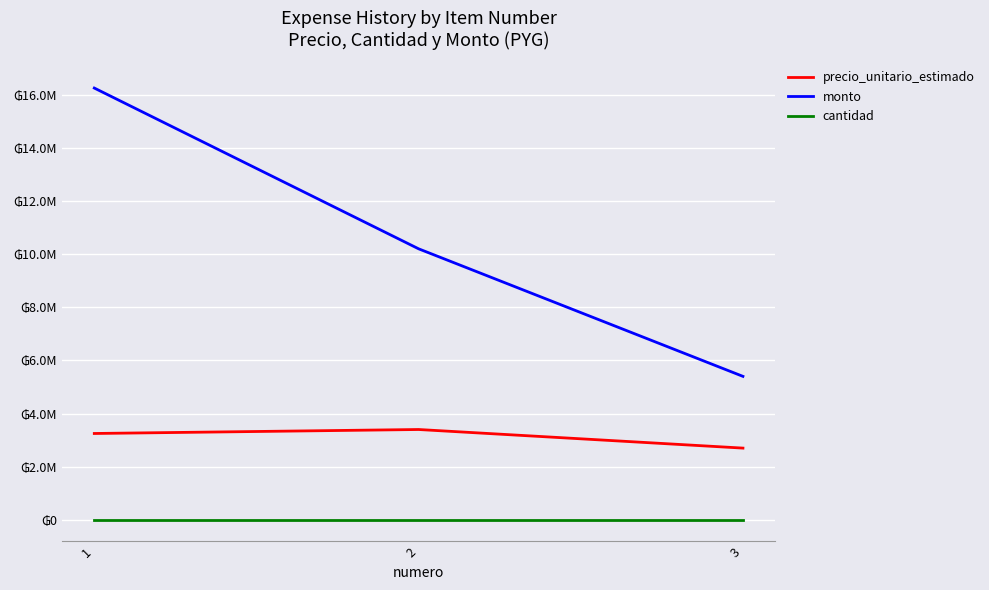

Is this an area chart (filled region under the line)?

No